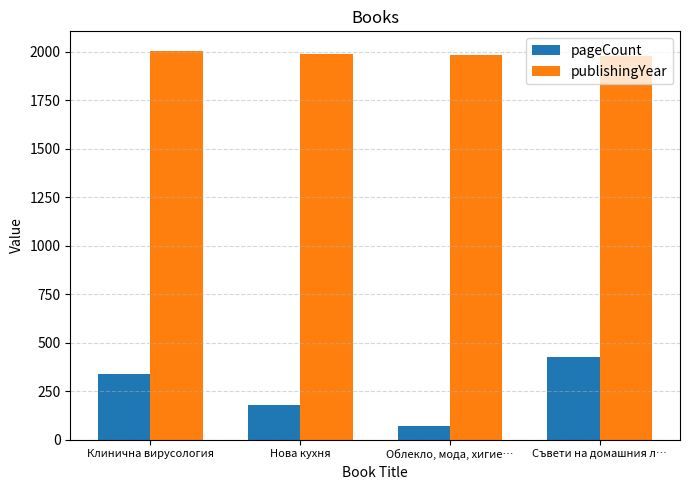

At which label does publishingYear reach its peak?

Клинична вирусология